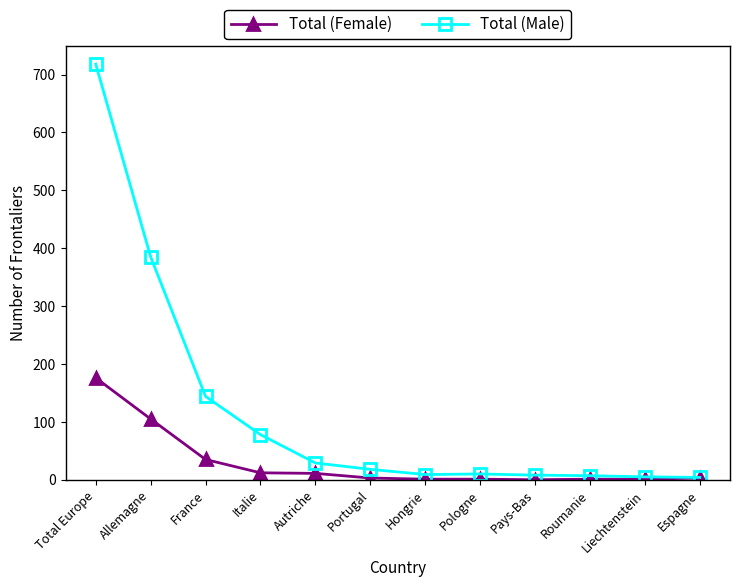

Which label corresponds to the largest value in the chart?

Total Europe